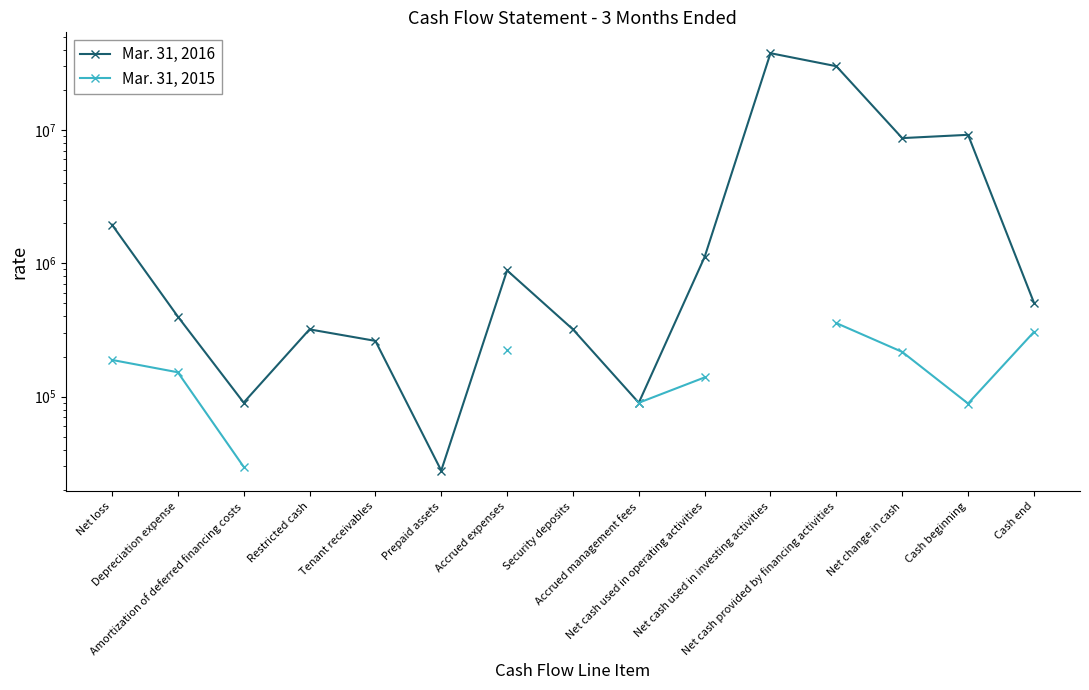

At how many categories does at least one series exceed 2232156?

4